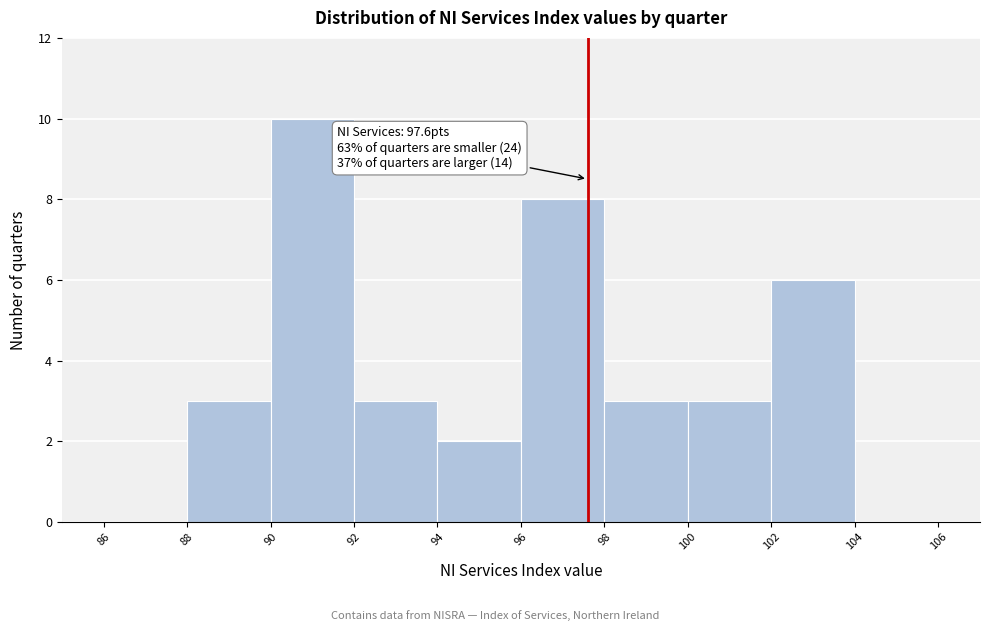

Over which range of the x-axis is the bar tallest?

90 to 92